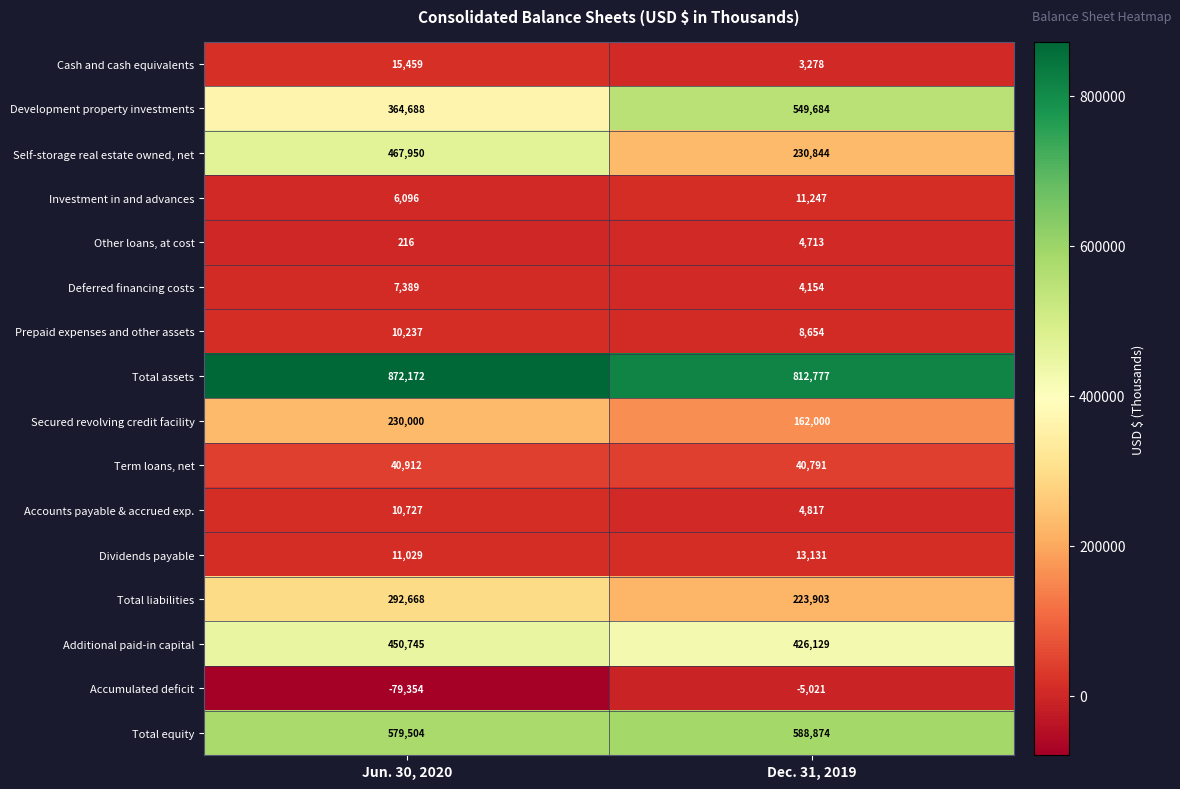

What is the maximum value for Cash and cash equivalents?

15459